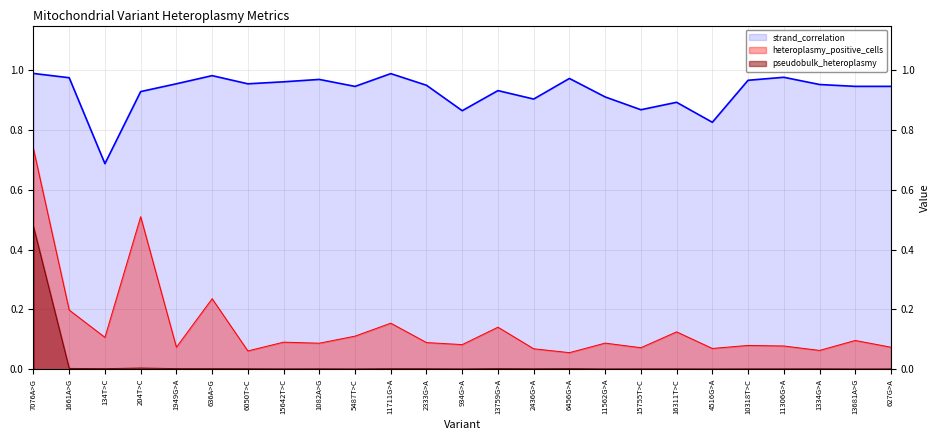

What is the label of the 15th point from the right?

11711G>A